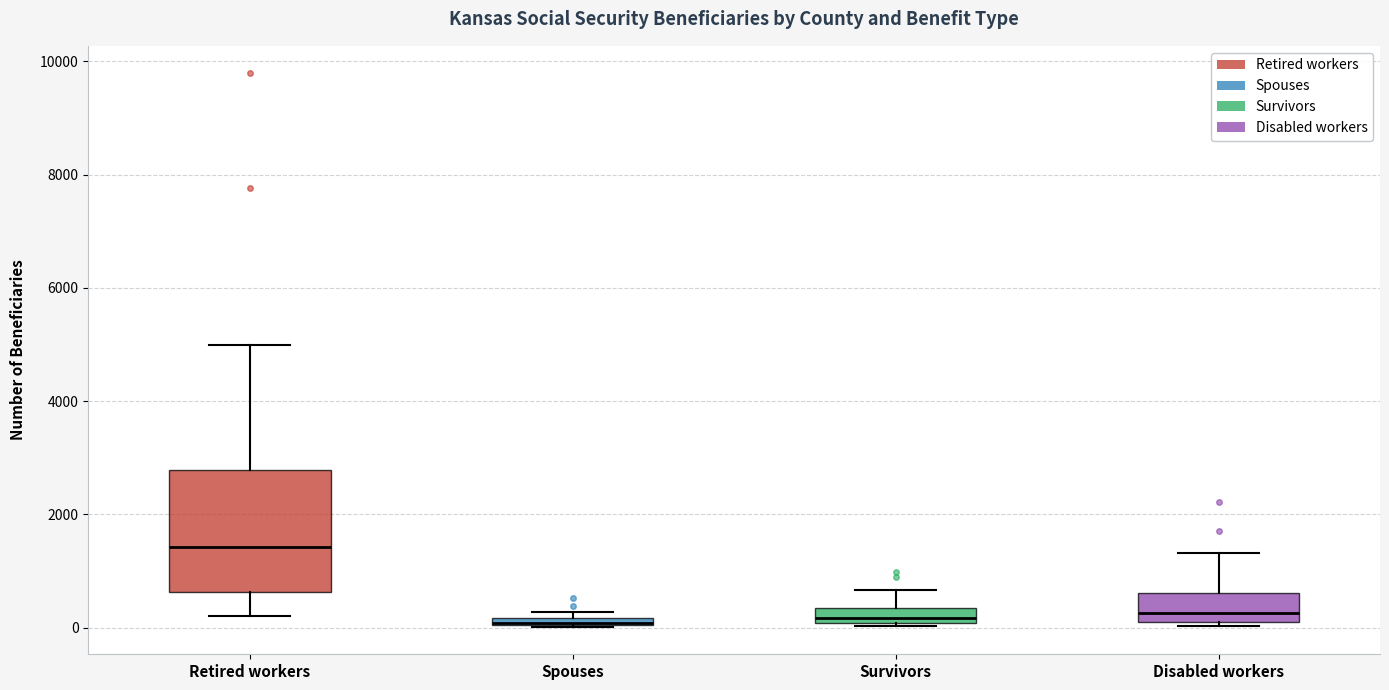

Where is the lower edge of the box for Disabled workers on the y-axis? The values are not printed on the chart, so give them approximately, as read against the axis.

0